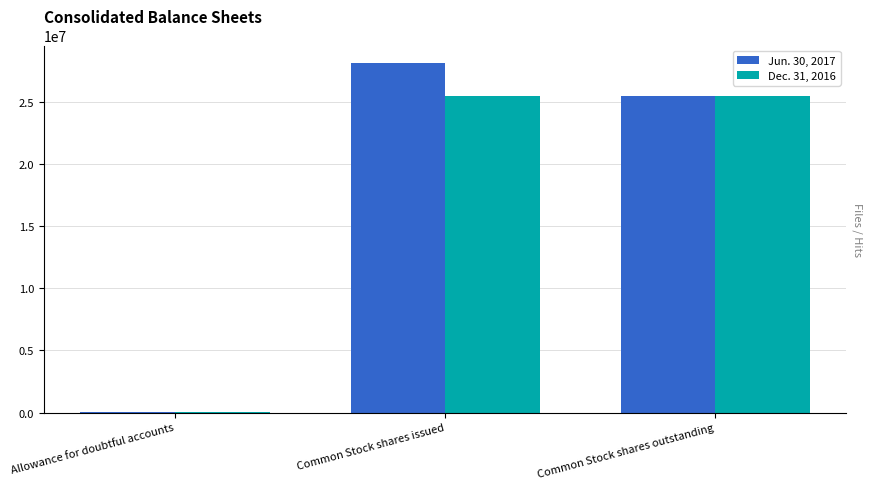

Reading left to right, what are all the values shown in this chart?

Jun. 30, 2017: 74743	28133986	25483966
Dec. 31, 2016: 65414	25483966	25483966